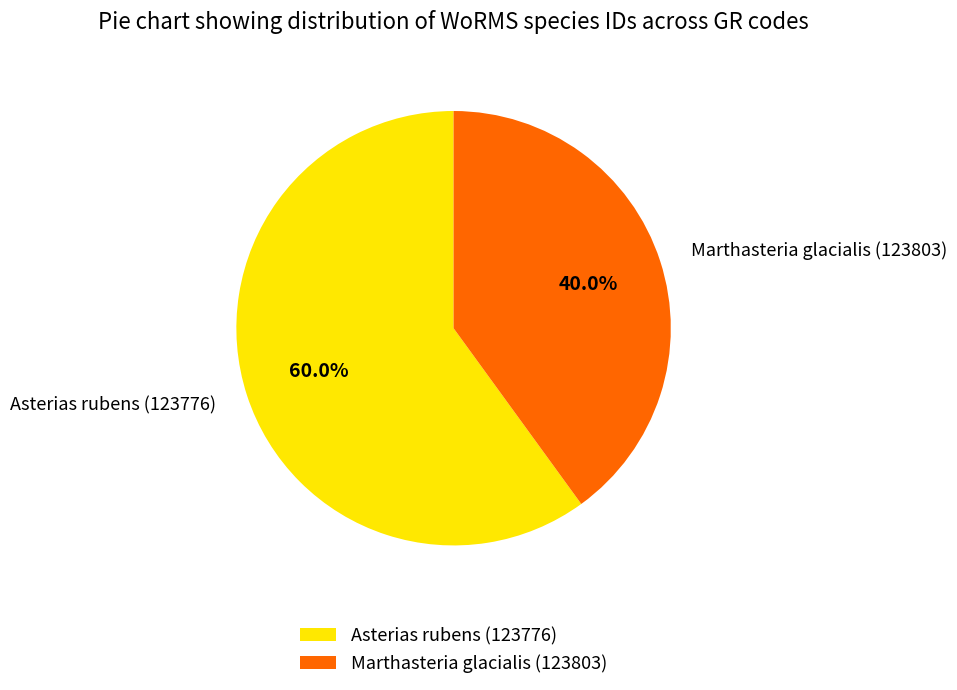

Count the number of slices in the pie.

2